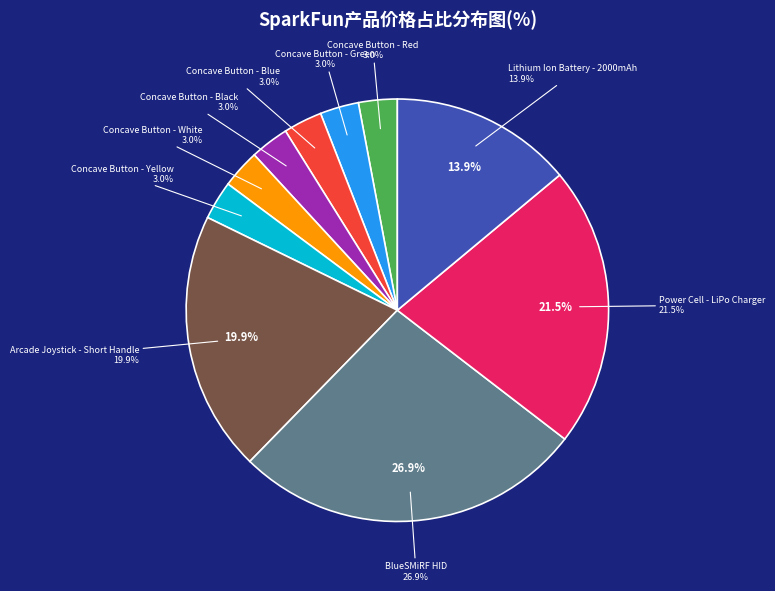

How many slices are in this pie chart?

10